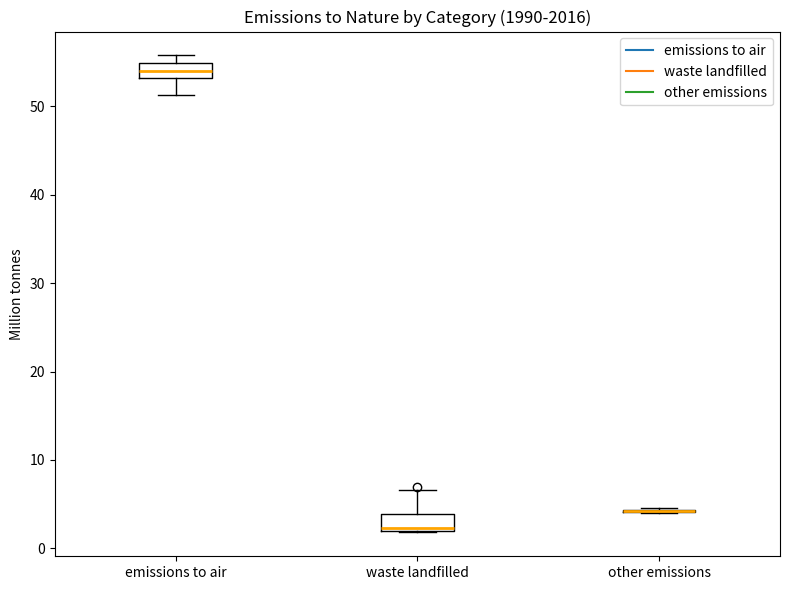

Where does the lower whisker of the box for emissions to air end on the y-axis? The values are not printed on the chart, so give them approximately, as read against the axis.

51